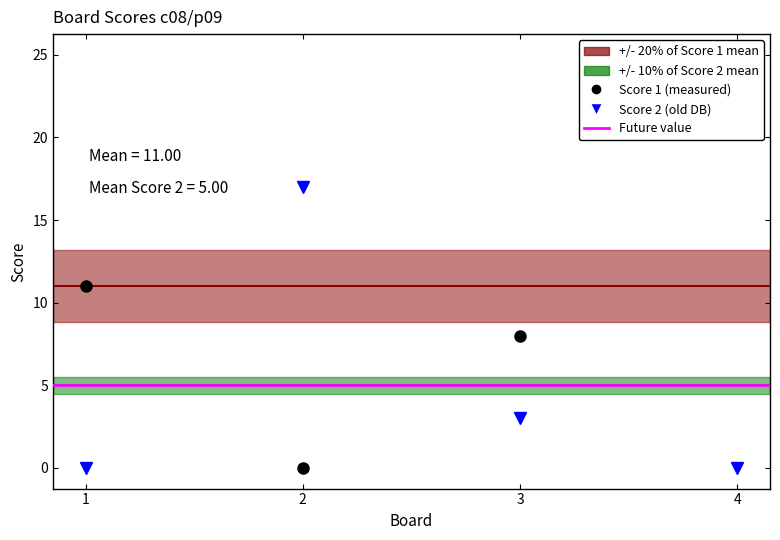

How many lines are shown in the chart?

2